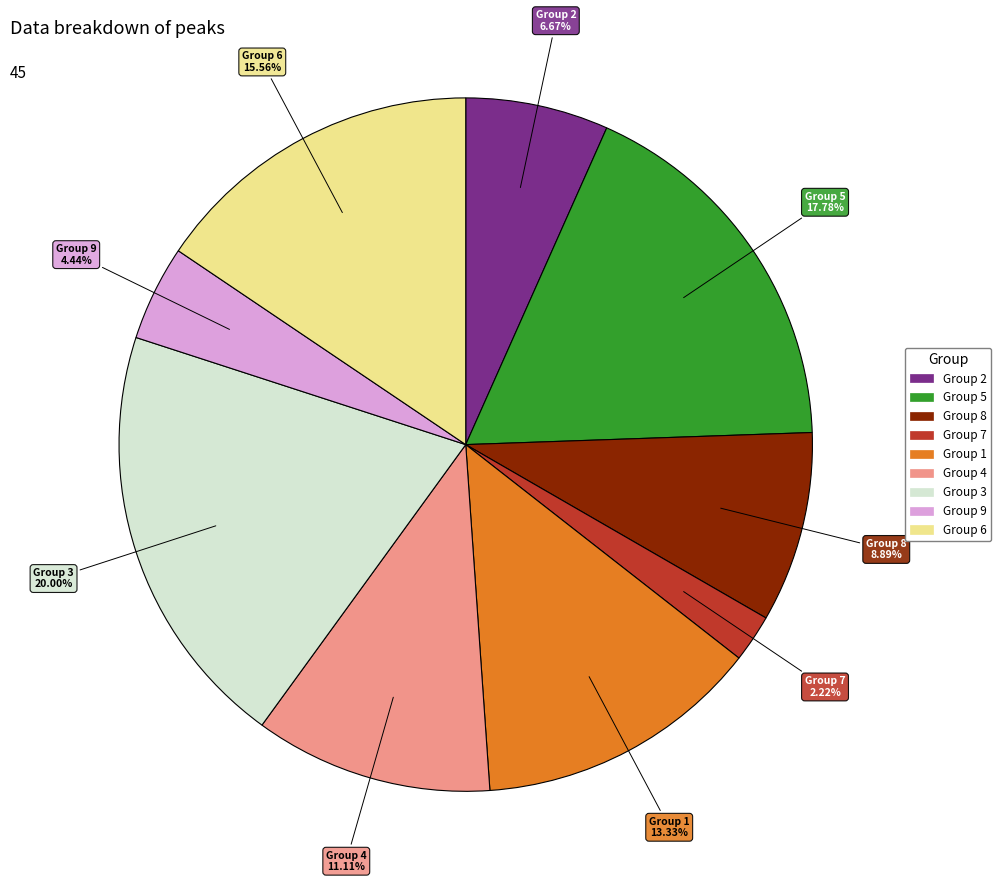

Is there a majority slice in this chart?

No